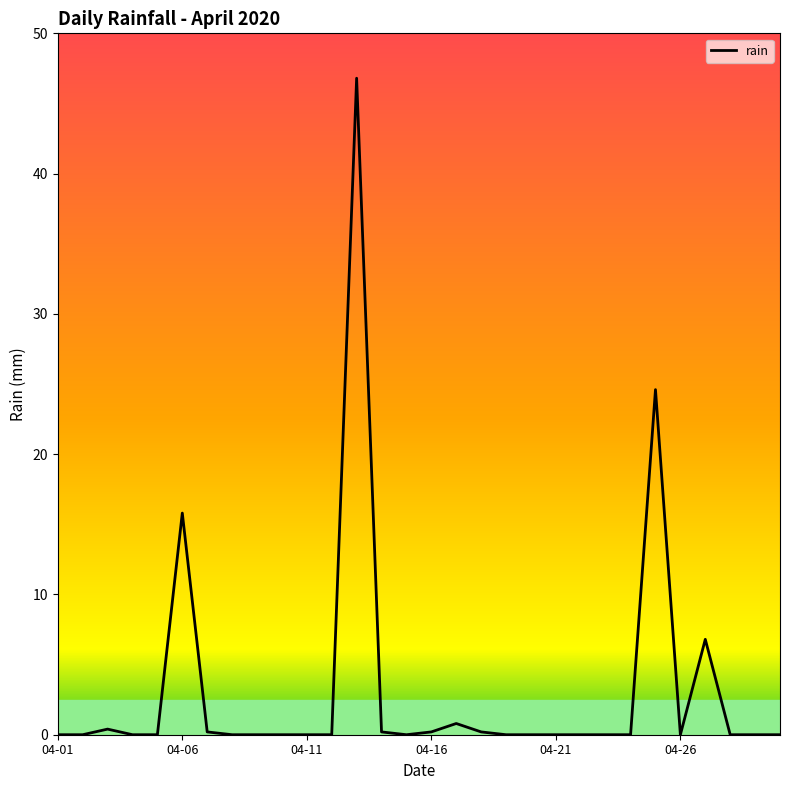

How many interior local peaks (higher than both neighbors) does the data have?

6